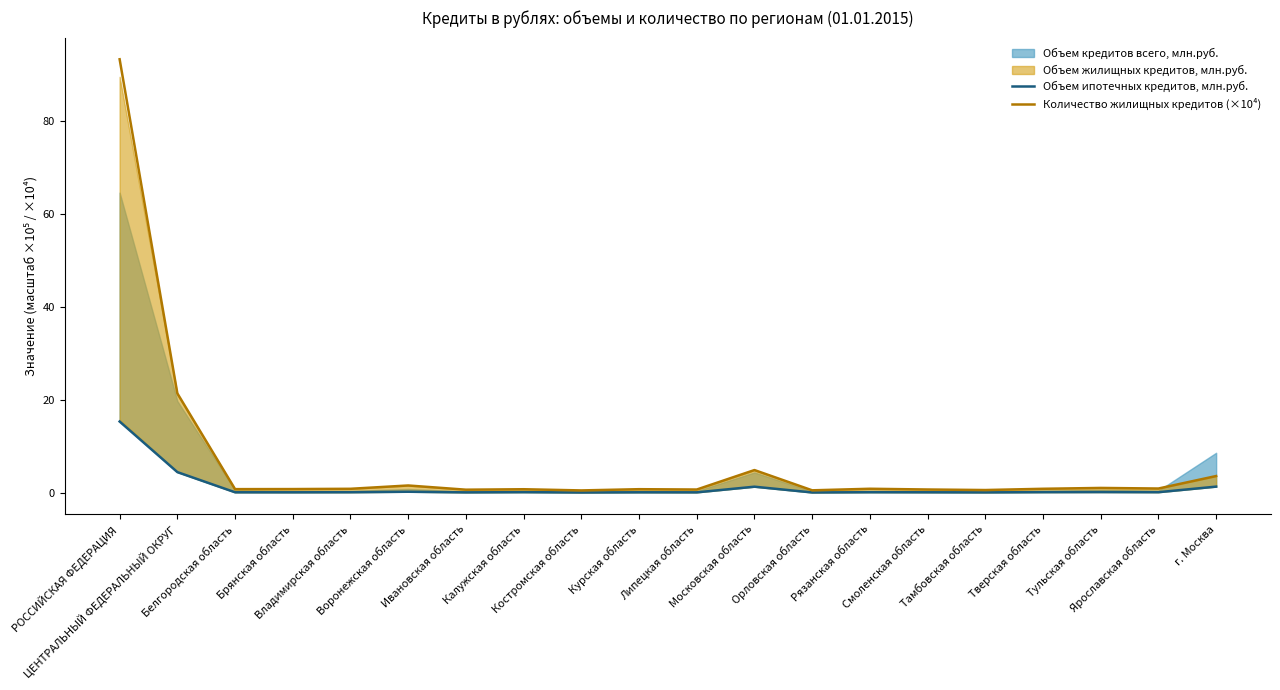

List the labels in order of Объем ипотечных кредитов, млн.руб. value, smallest first.

Костромская область, Орловская область, Тамбовская область, Ивановская область, Липецкая область, Брянская область, Курская область, Белгородская область, Смоленская область, Владимирская область, Рязанская область, Ярославская область, Калужская область, Тверская область, Тульская область, Воронежская область, Московская область, г. Москва, ЦЕНТРАЛЬНЫЙ ФЕДЕРАЛЬНЫЙ ОКРУГ, РОССИЙСКАЯ ФЕДЕРАЦИЯ